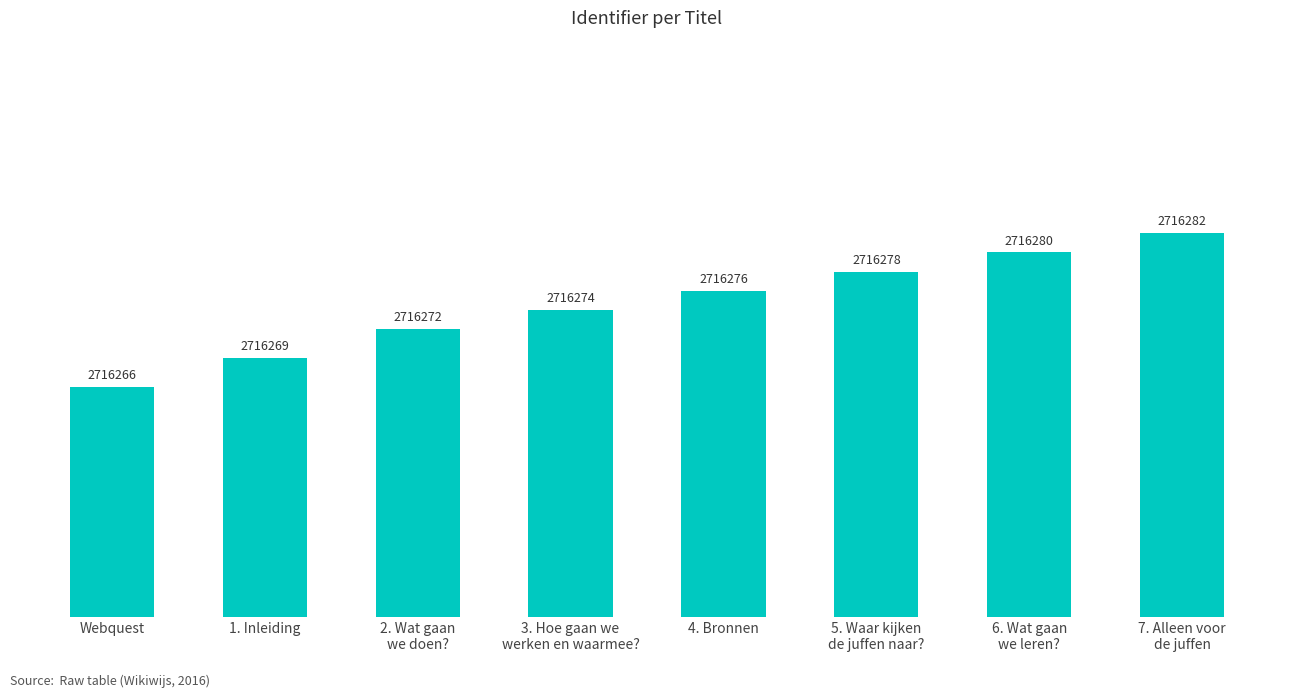

At which category does the chart reach its peak across all series?

7. Alleen voor
de juffen